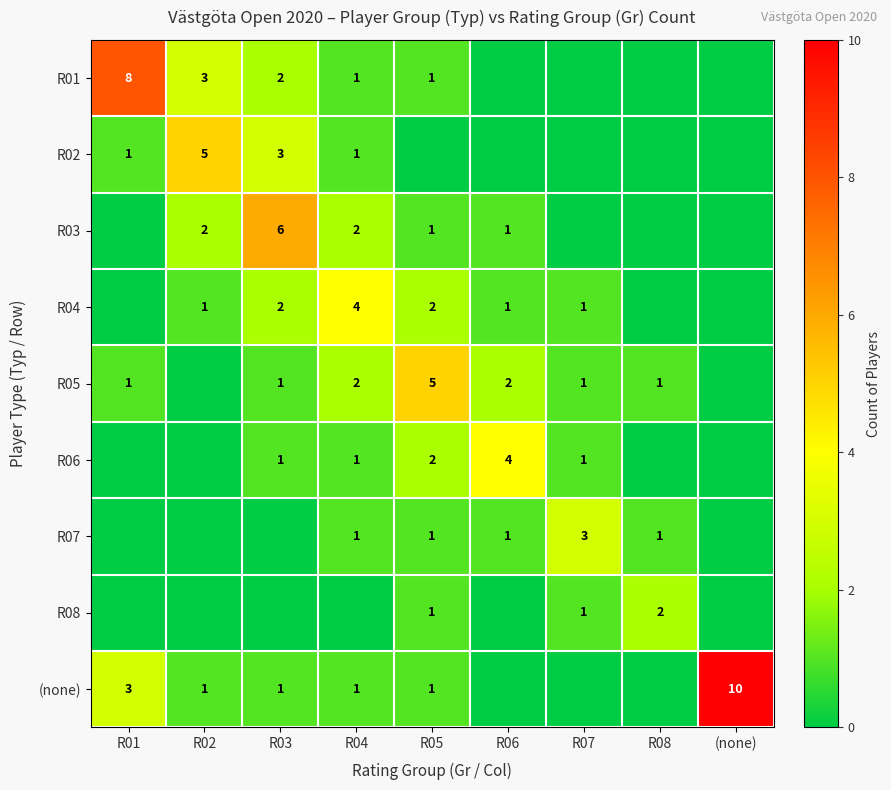

What is the difference between the R04 values at R07 and R03?

1